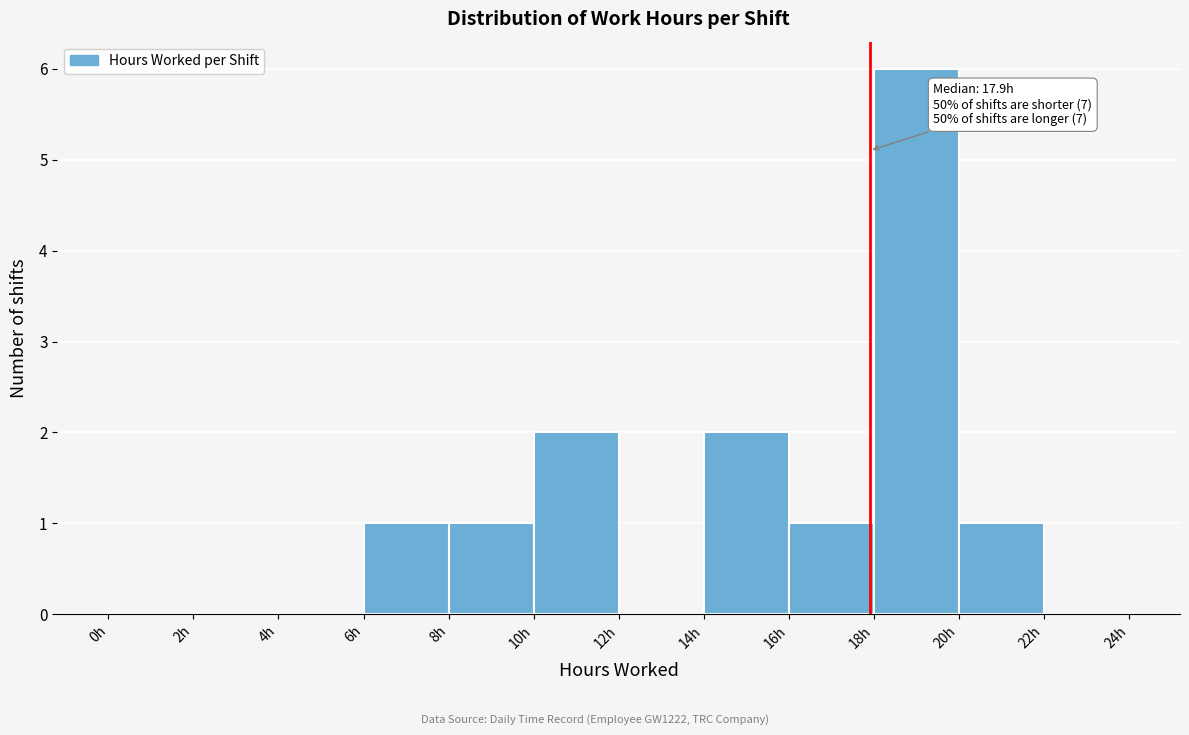

Over which range of the x-axis is the bar tallest?

18 to 20